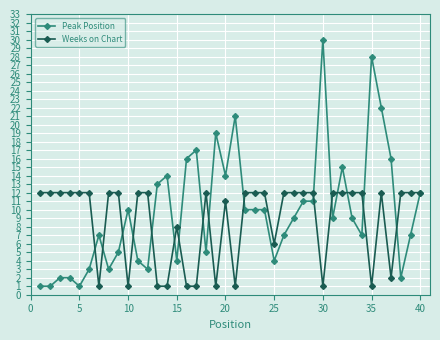

What is the value of the Weeks on Chart point at the 32nd from the left?

12